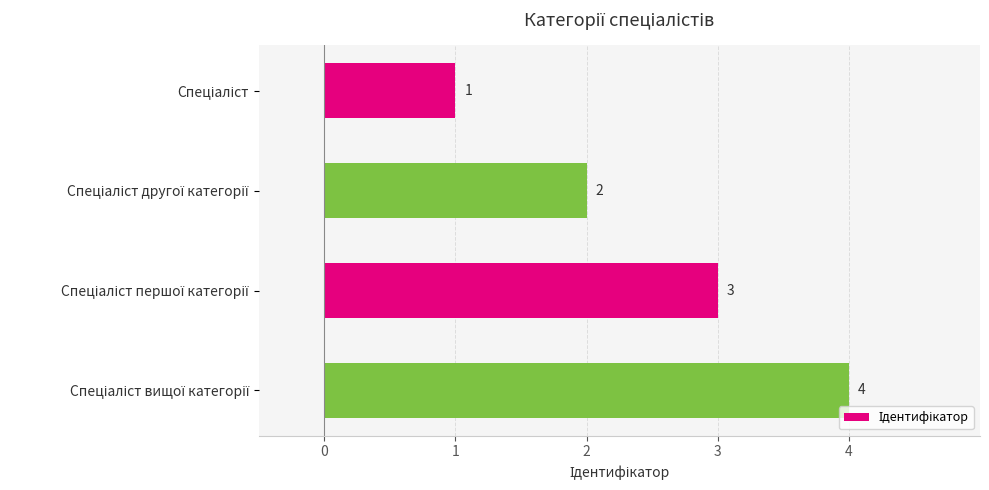

What is the difference between the maximum and minimum values?

3